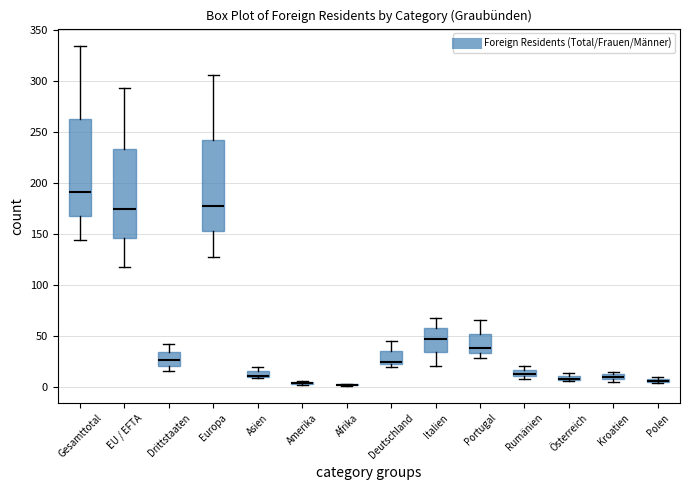

Where is the upper edge of the box for Asien on the y-axis? The values are not printed on the chart, so give them approximately, as read against the axis.

15